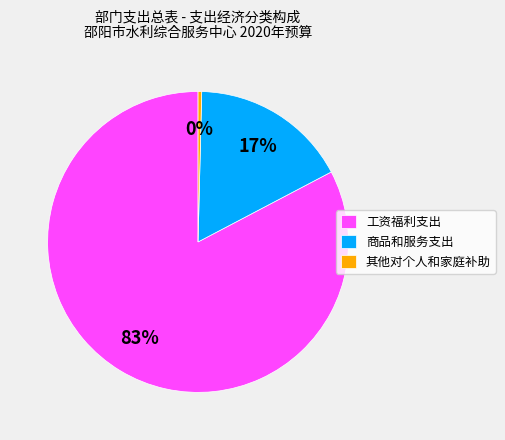

Is there a majority slice in this chart?

Yes